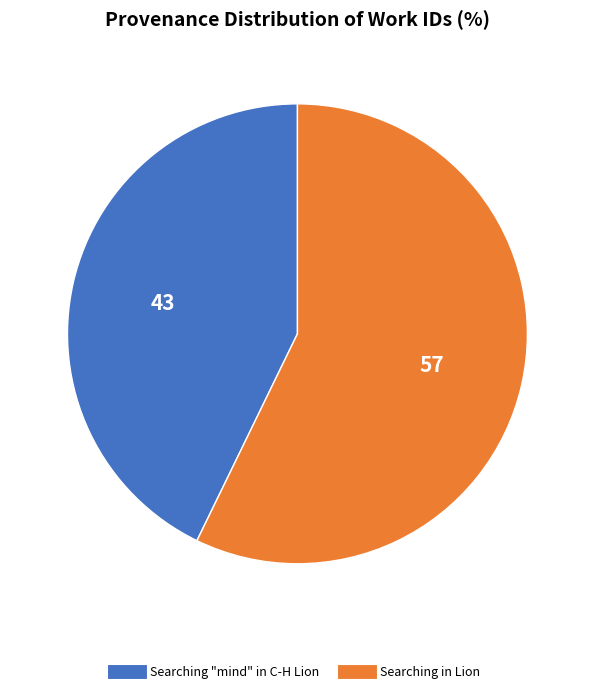

What is the ratio of the value at Searching in Lion to the value at Searching "mind" in C-H Lion?

1.3